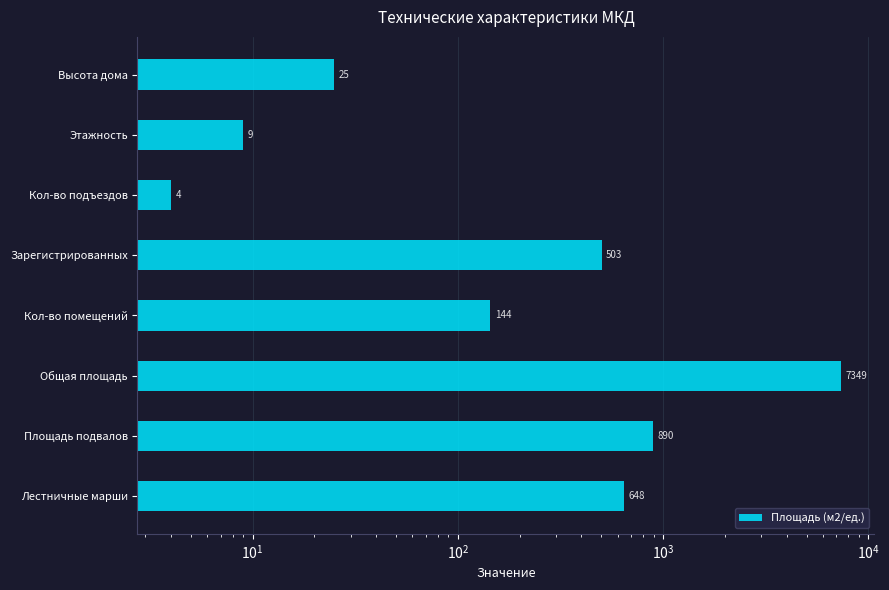

What is the smallest value displayed?

4